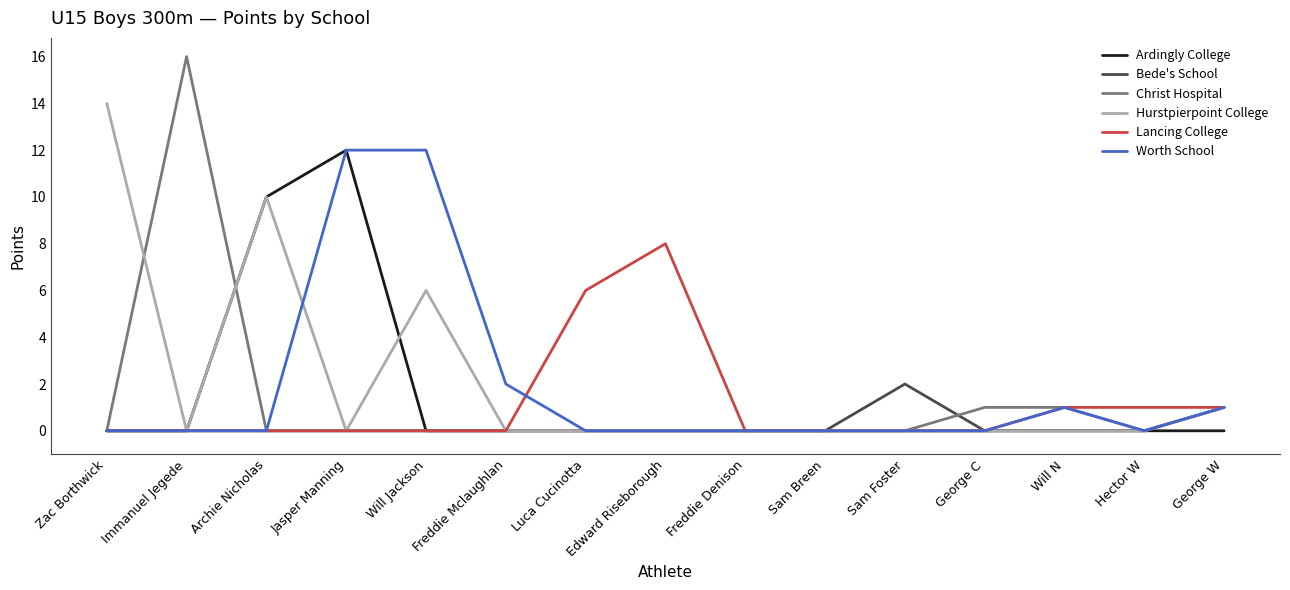

Which series has the largest range (max minus min)?

Christ Hospital